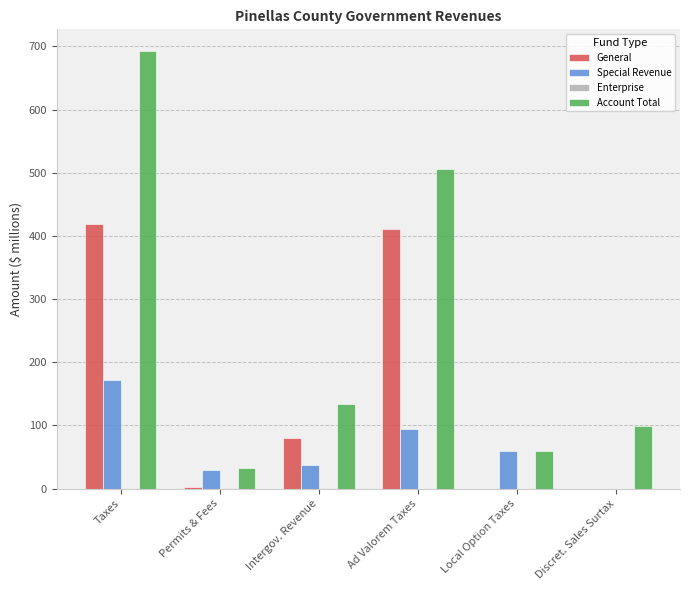

What is the sum of all General values?

911.2